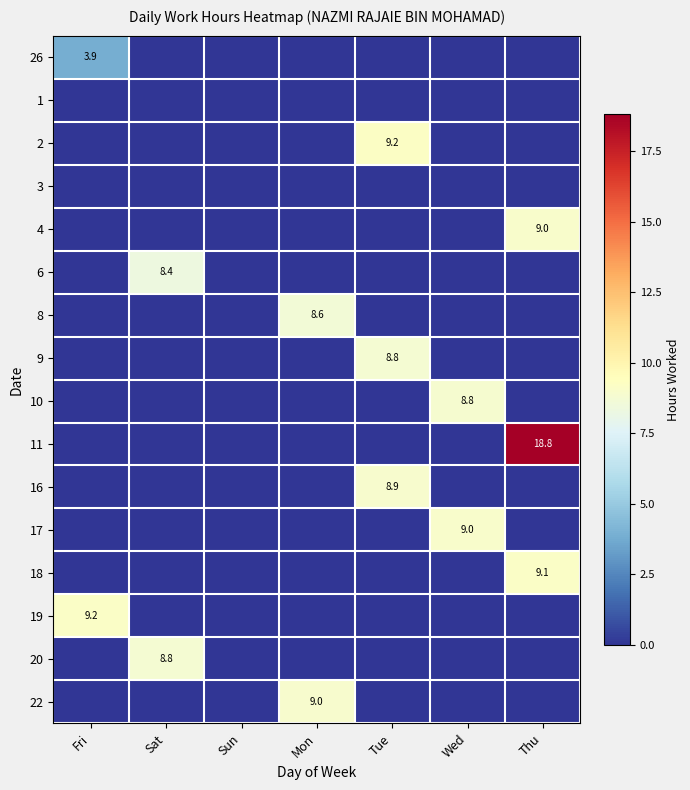

The 9 series shows 12.9 at Tue. True or false?

False